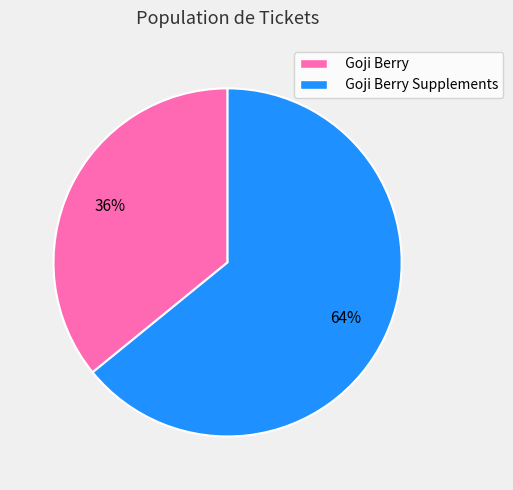

True or false: Goji Berry accounts for 47% of the total.

False